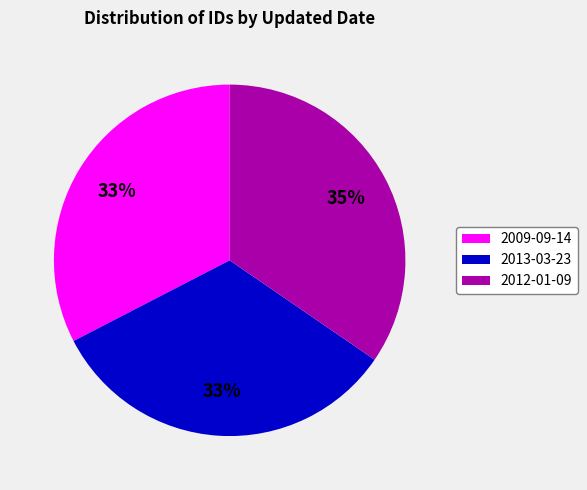

Which slice is the largest?

2012-01-09